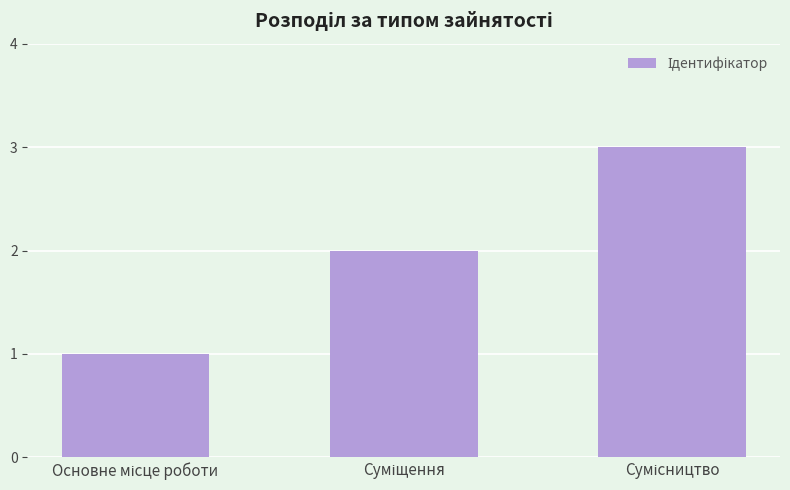

What is the maximum value shown in the chart?

3